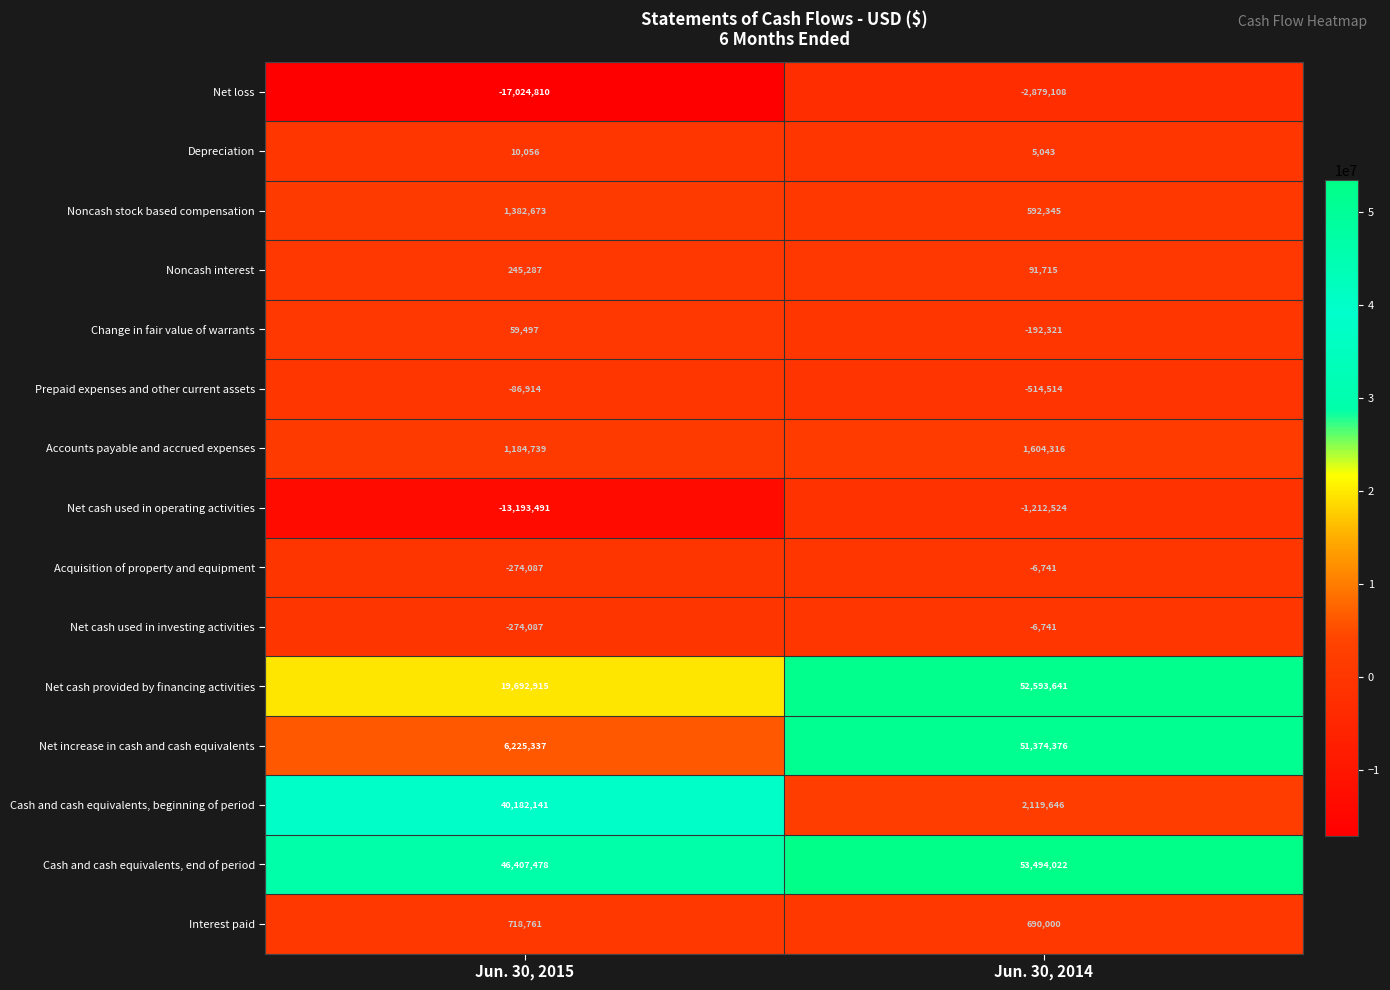

What is the minimum value shown in the chart?

-17024810